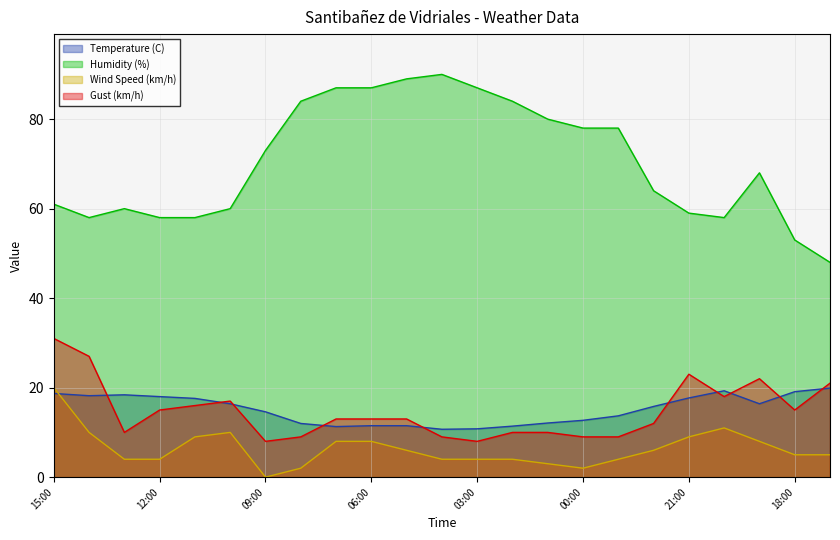

Which has a higher value, 14:00 or 17:00?

17:00